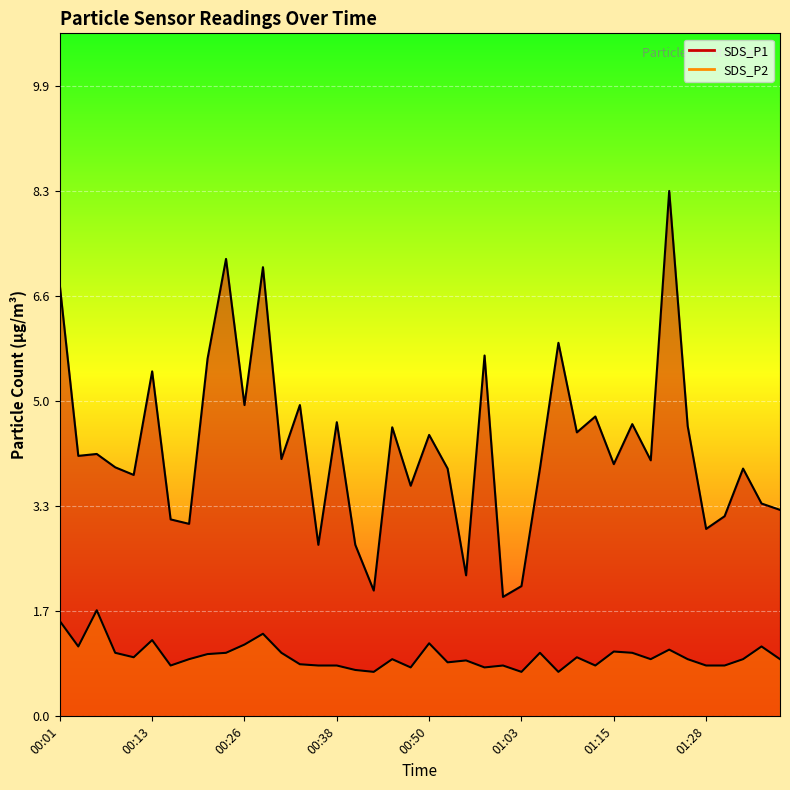

How many categories are shown in the chart?

40